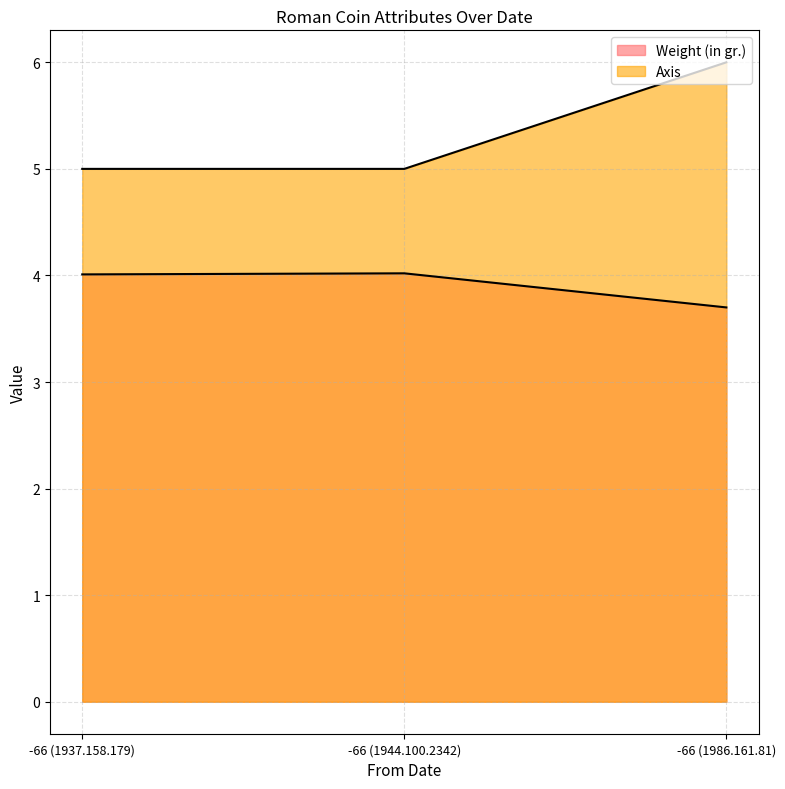

Reading left to right, extract all data points from this chart.

Weight (in gr.): -66 (1937.158.179)=4.0	-66 (1944.100.2342)=4.0	-66 (1986.161.81)=3.7
Axis: -66 (1937.158.179)=5.0	-66 (1944.100.2342)=5.0	-66 (1986.161.81)=6.0